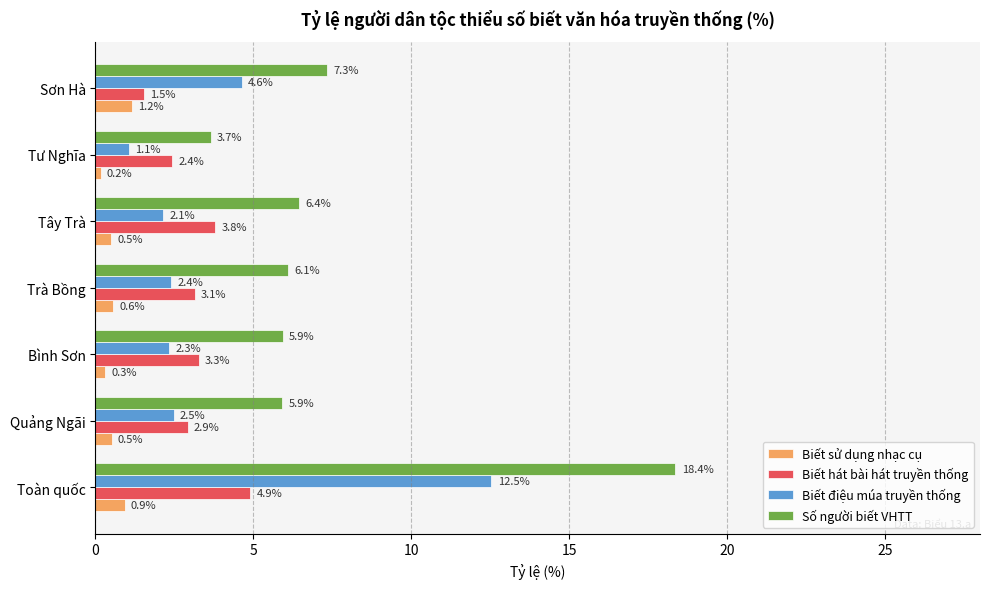

Which label corresponds to the smallest value in the chart?

Tư Nghĩa